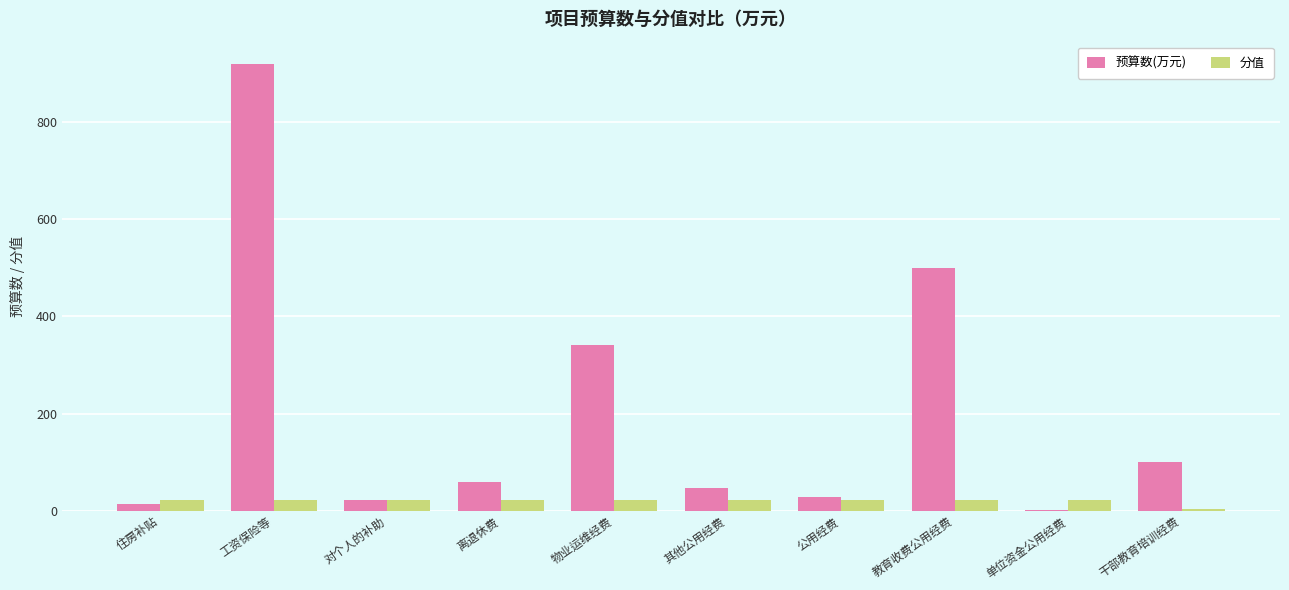

How many series are shown in this chart?

2